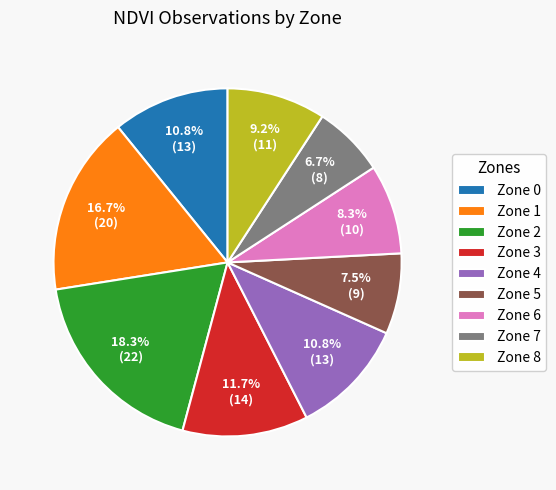

What percentage is NOT represented by Zone 0?

89.2%